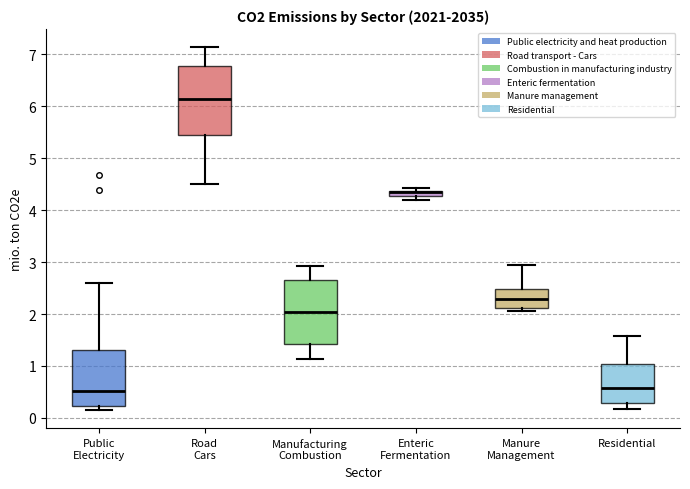

Which box has the highest median line?

Road Cars